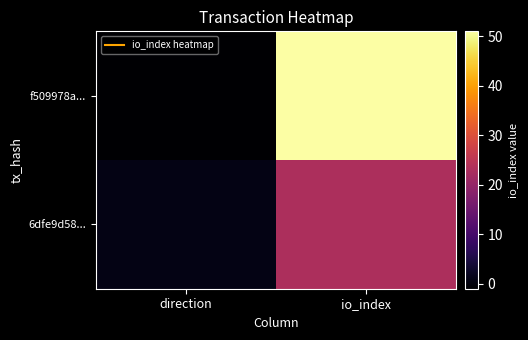

Count the number of categories in the chart.

2